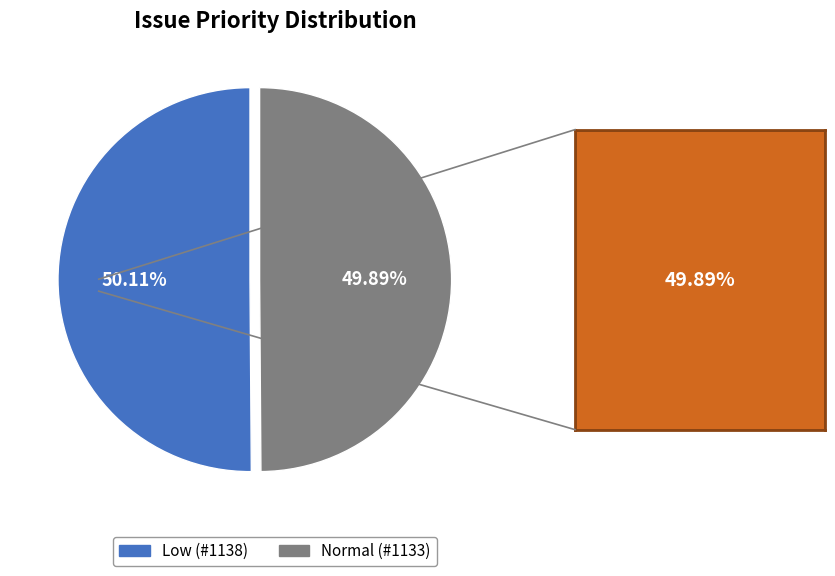

Approximately how many times larger is the value at Normal (#1133) compared to Low (#1138)?

1.0